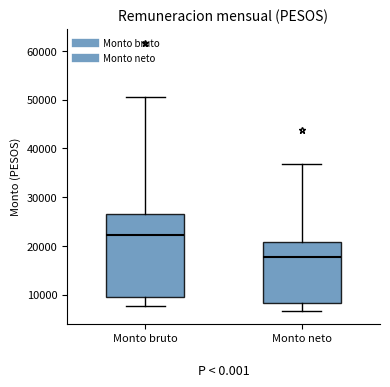

Which box has the highest median line?

Monto bruto